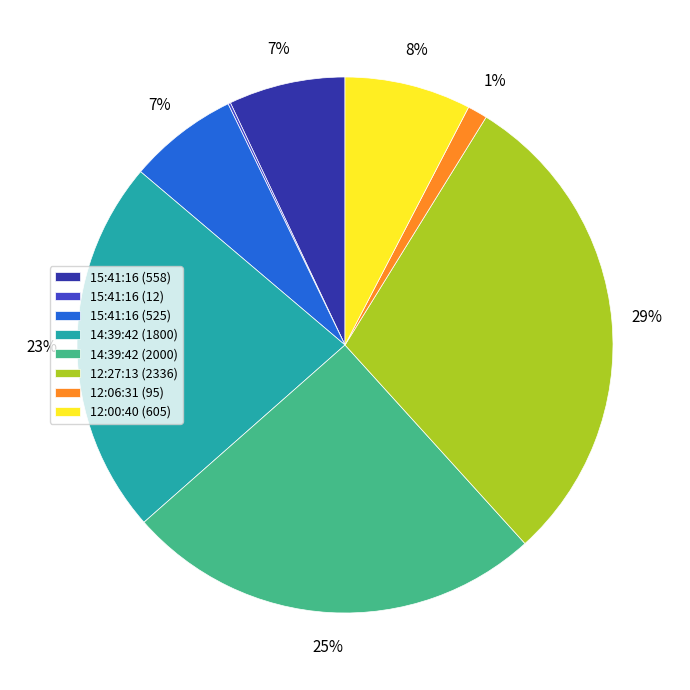

Which slice is the largest?

12:27:13 (2336)